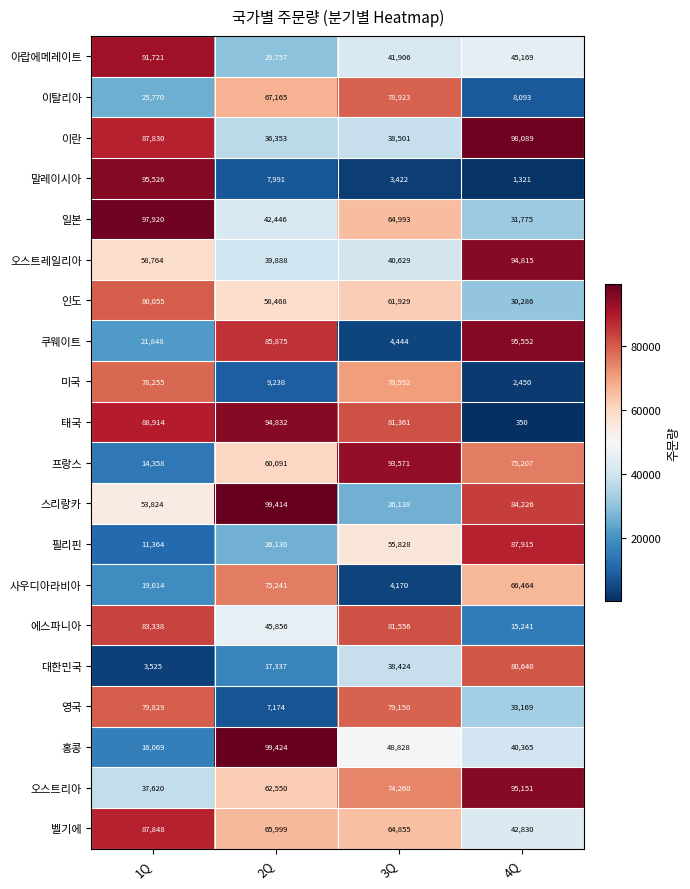

Rank the series at 3Q from lowest to highest value.

말레이시아, 사우디아라비아, 쿠웨이트, 스리랑카, 대한민국, 이란, 오스트레일리아, 아랍에메레이트, 홍콩, 필리핀, 인도, 벨기에, 일본, 미국, 오스트리아, 이탈리아, 영국, 태국, 에스파니아, 프랑스